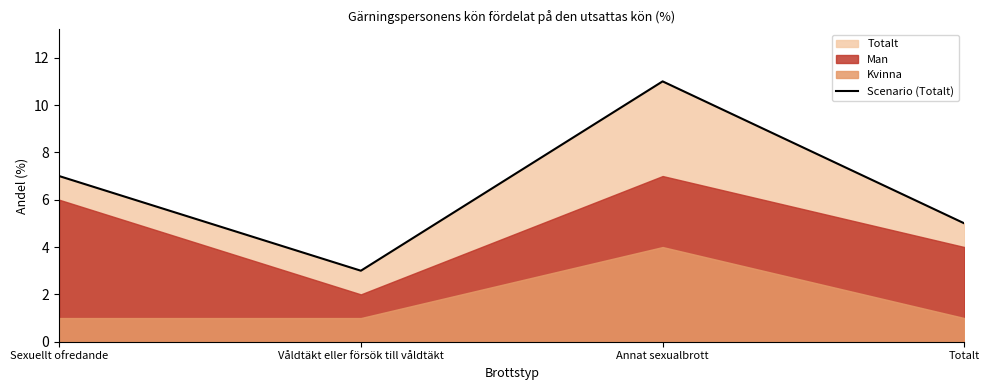

How many interior local valleys (lower than both neighbors) does the data have?

1